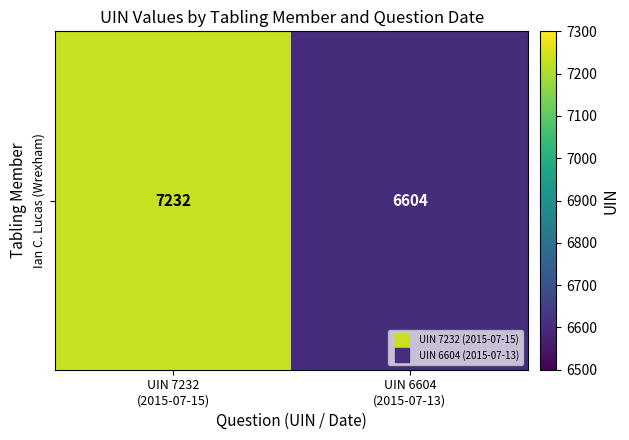

Approximately how many times larger is the value at UIN 7232
(2015-07-15) compared to UIN 6604
(2015-07-13)?

1.1